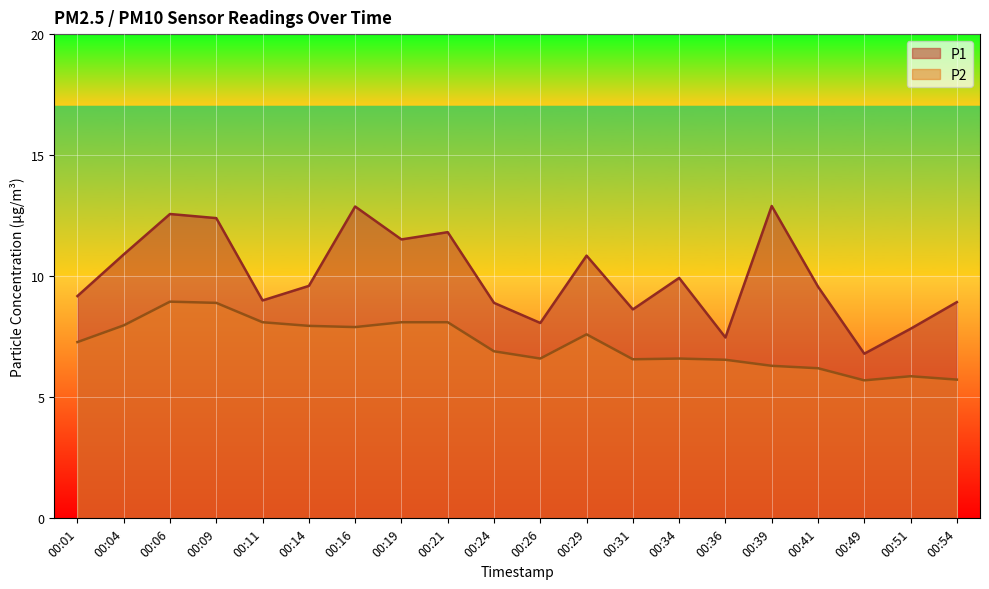

Which series has the largest total across all categories?

P1